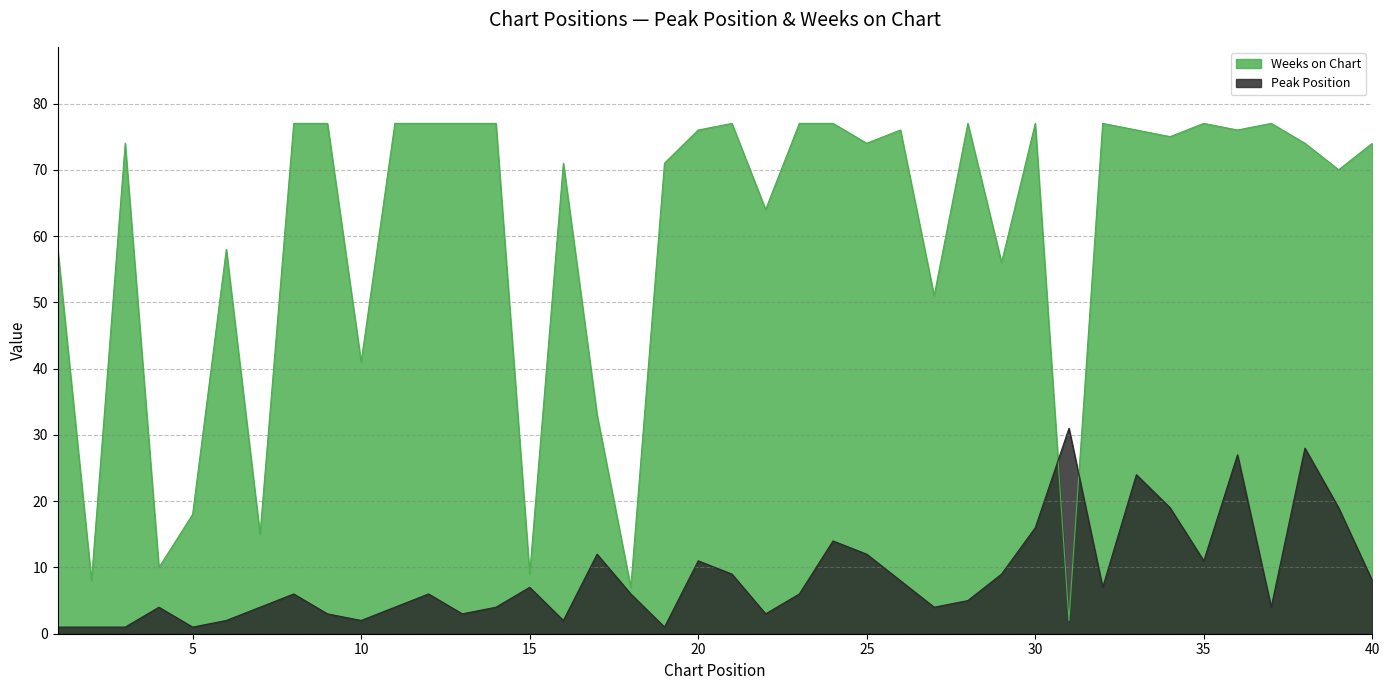

Which category has the highest value in the Peak Position series?

31